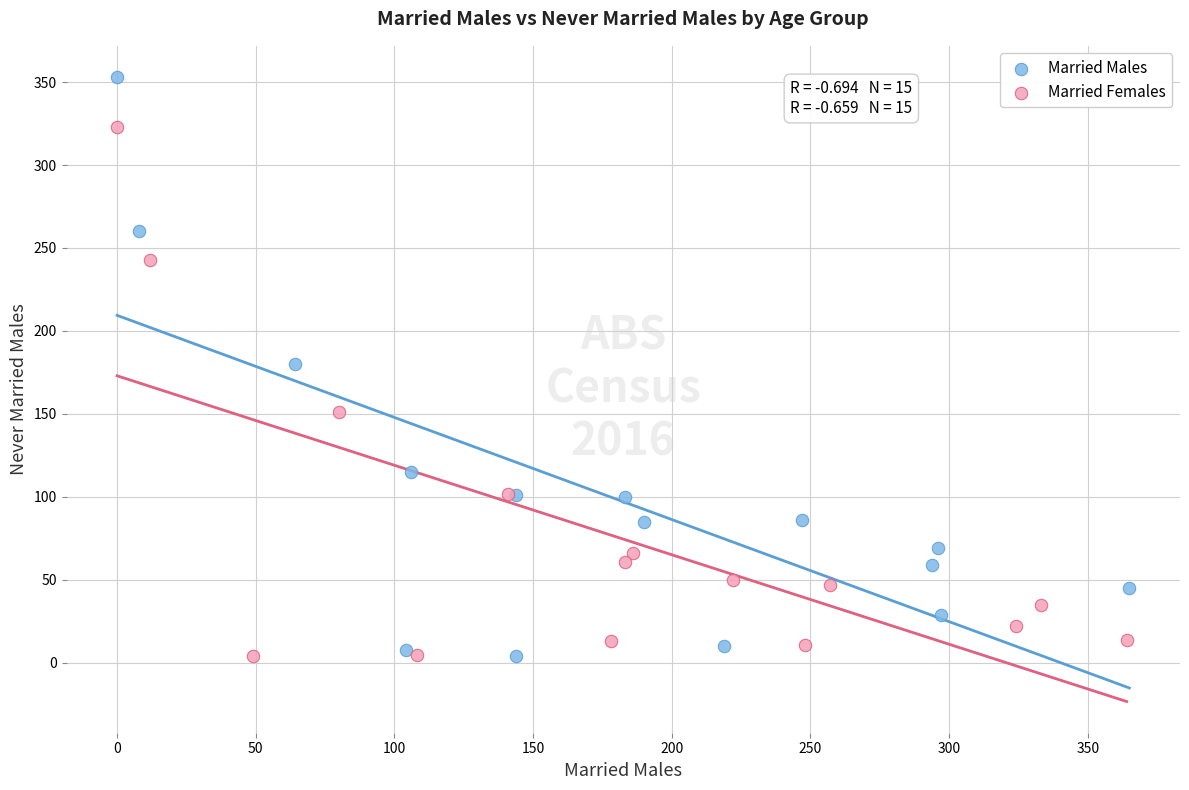

Which series reaches the maximum Y coordinate?

Married Males